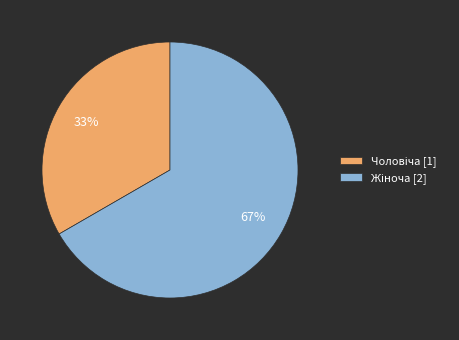

How many slices are in this pie chart?

2